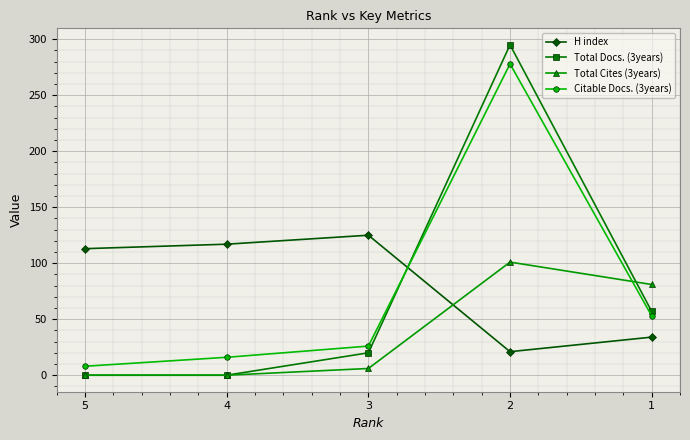

What are all the series names shown in the legend?

H index, Total Docs. (3years), Total Cites (3years), Citable Docs. (3years)